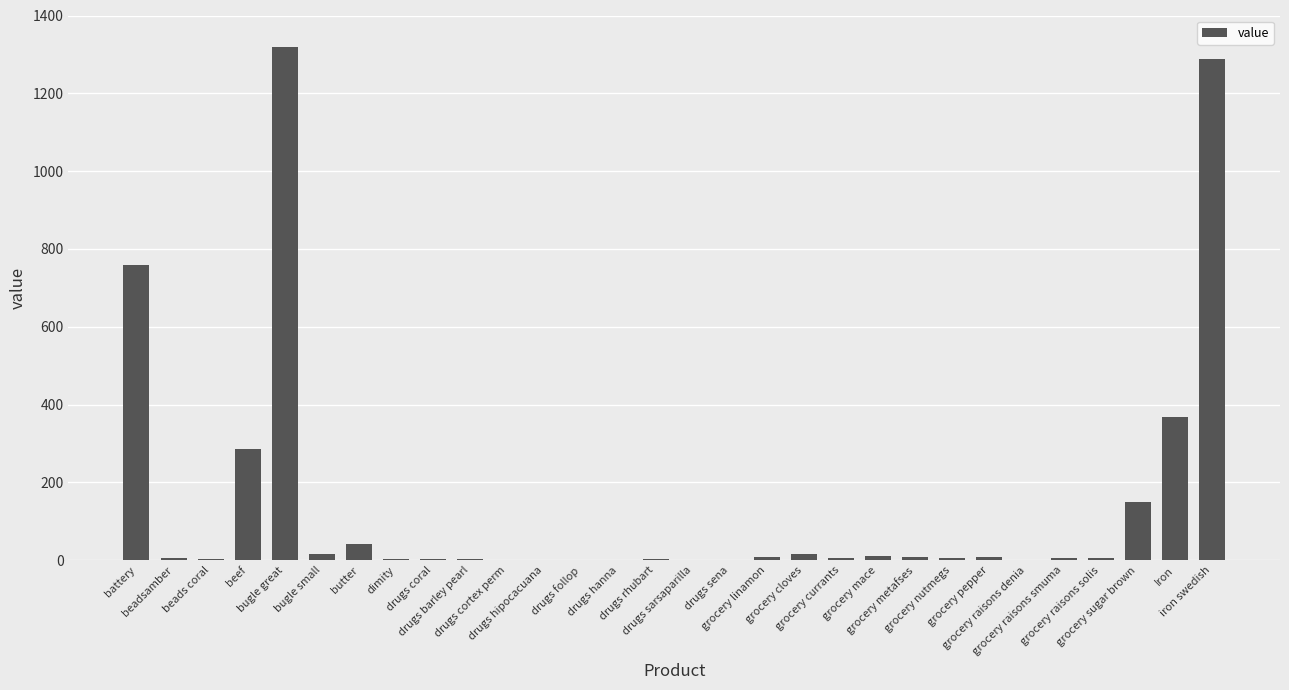

What is the greatest value displayed?

1319